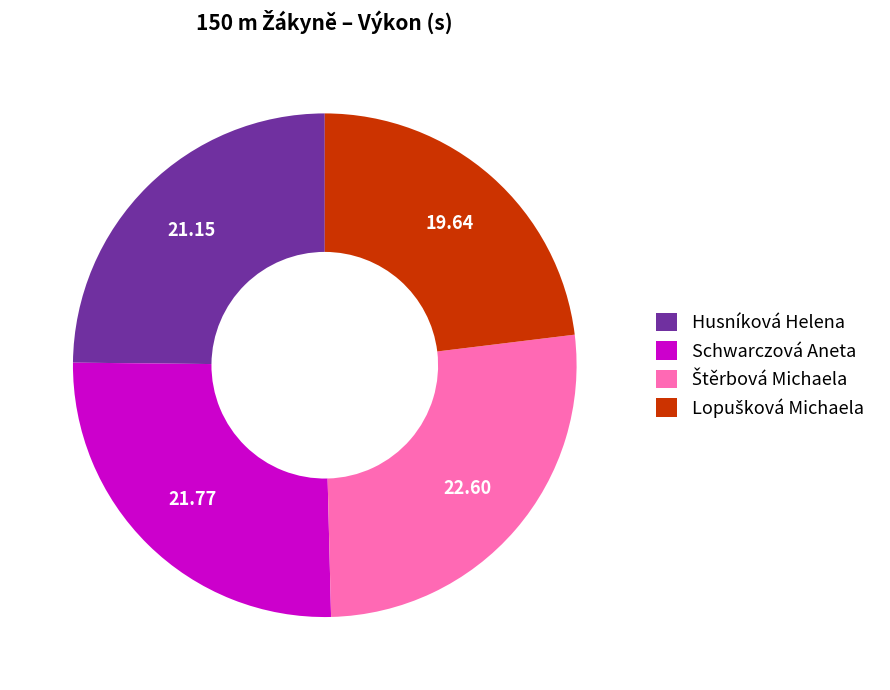

Does any single category account for the majority?

No